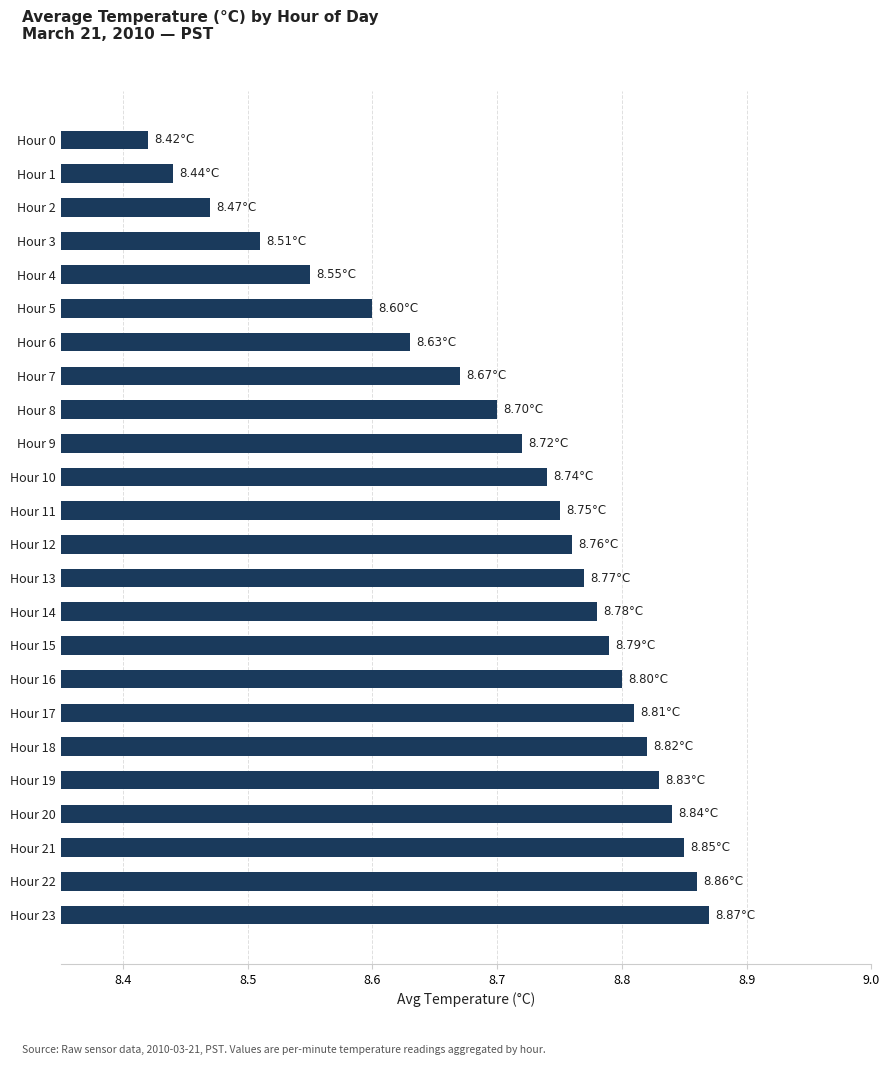

Between Hour 0 and Hour 7, which is larger?

Hour 7